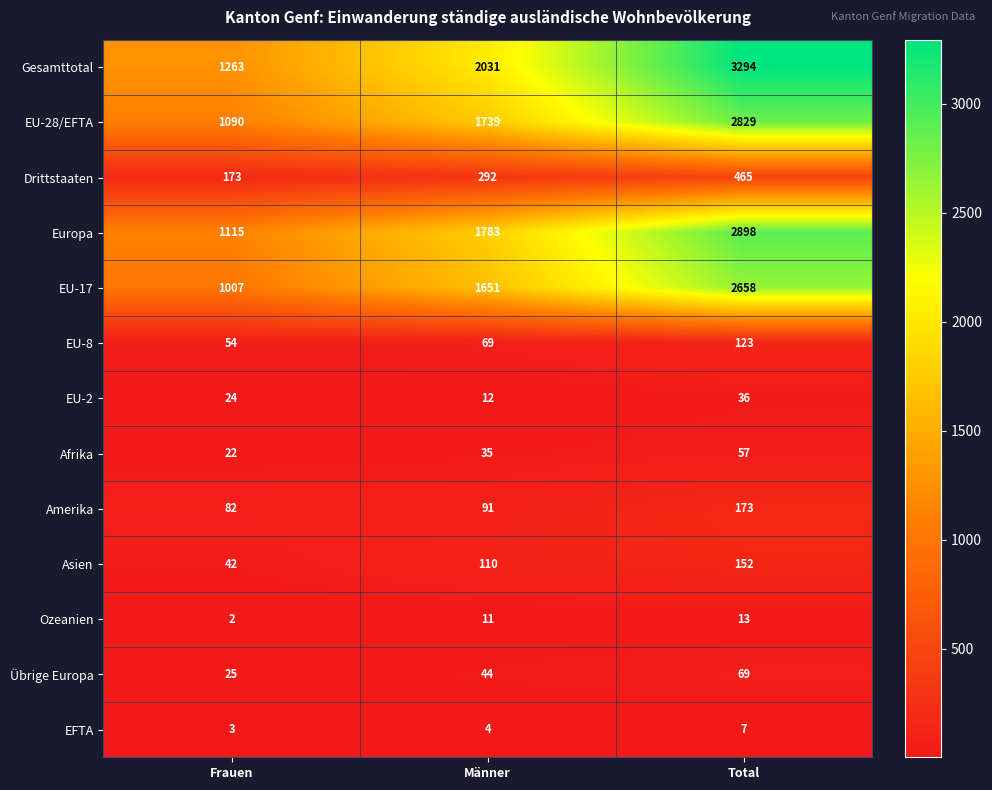

What is the sum of all Afrika values?

114